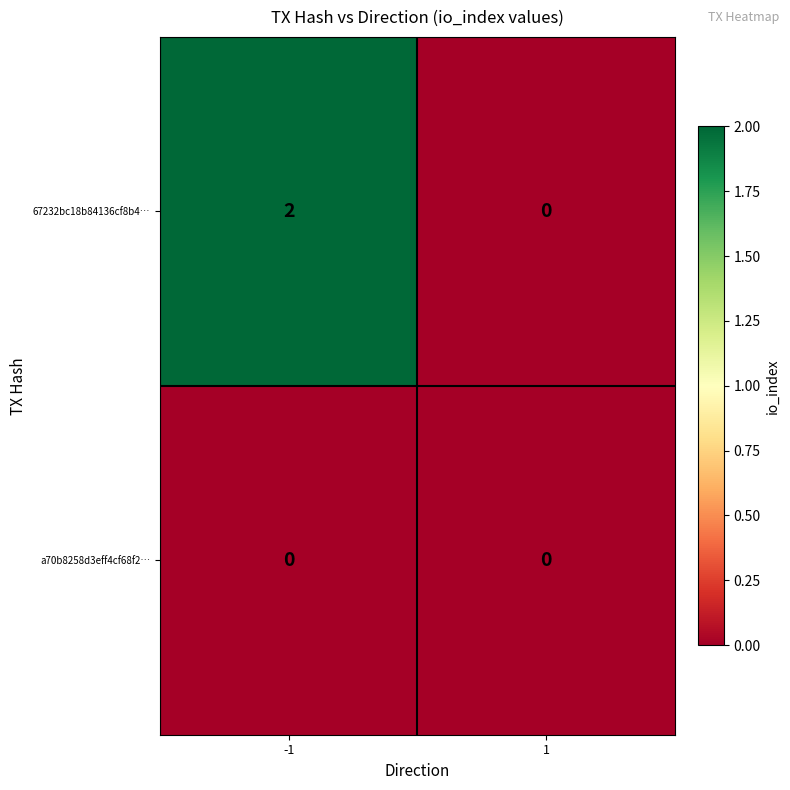

Reading left to right, extract all data points from this chart.

67232bc18b84136cf8b4…: 2	0
a70b8258d3eff4cf68f2…: 0	0